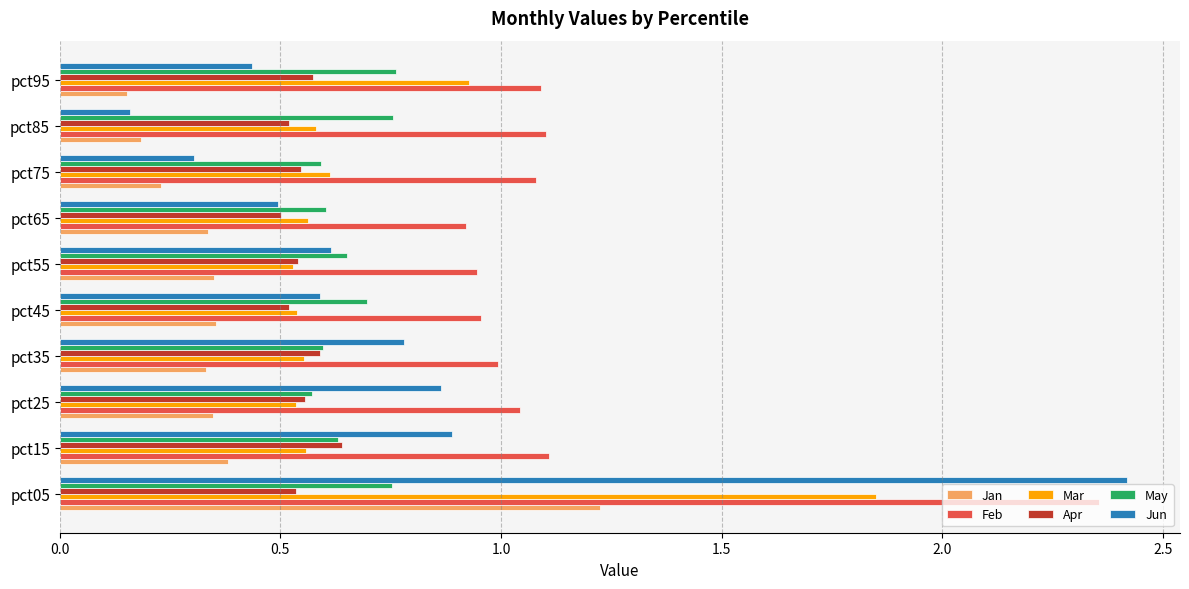

What is the average value of the Feb series?

1.2